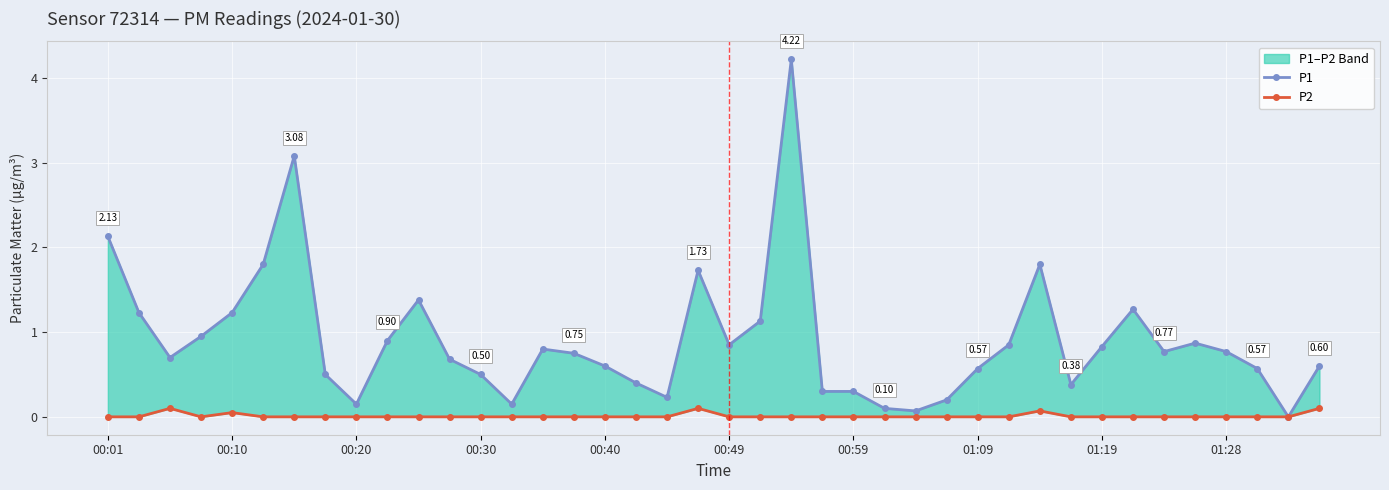

How many lines are shown in the chart?

2